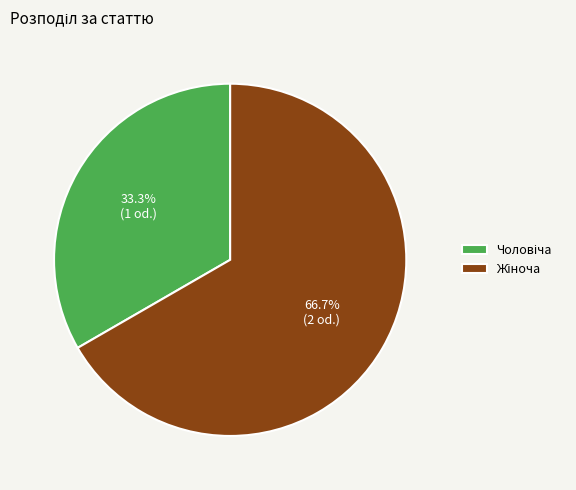

Is there any slice that represents more than half of the pie?

Yes